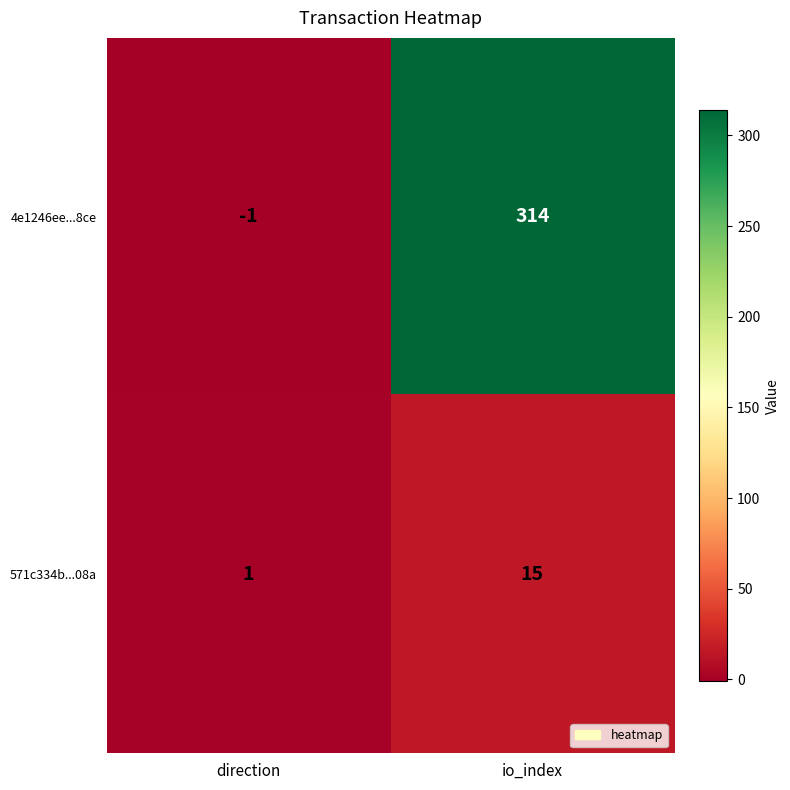

List the series in order of their overall mean, lowest first.

571c334b...08a, 4e1246ee...8ce